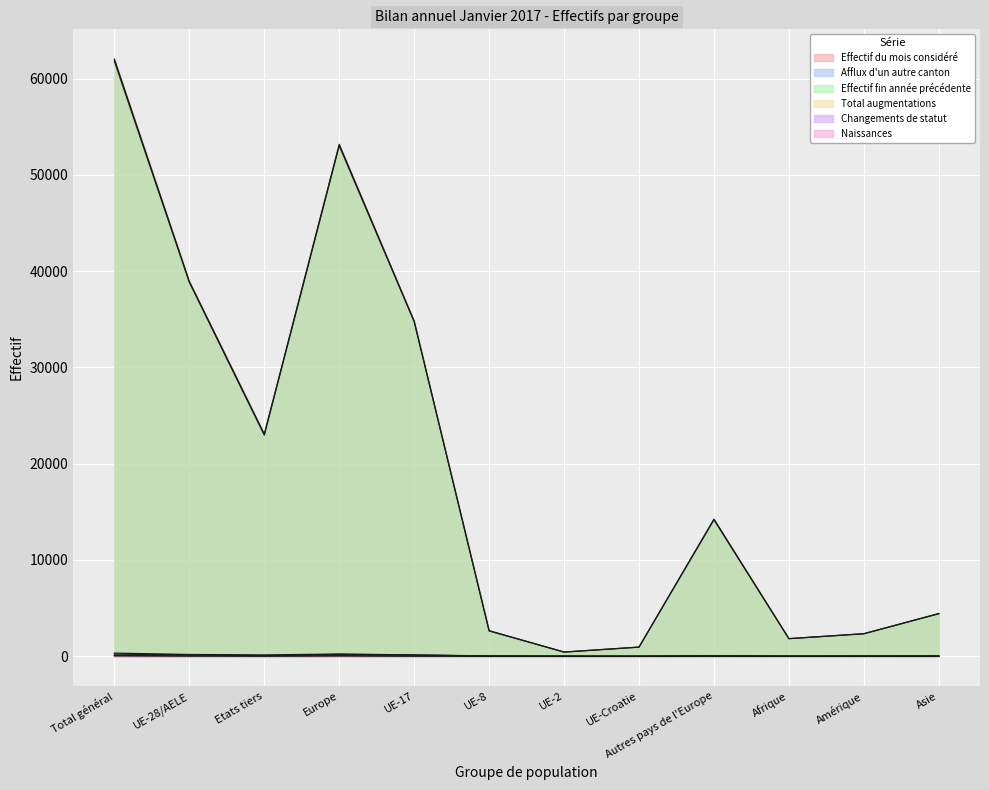

Which series has the widest spread of values?

Effectif du mois considéré